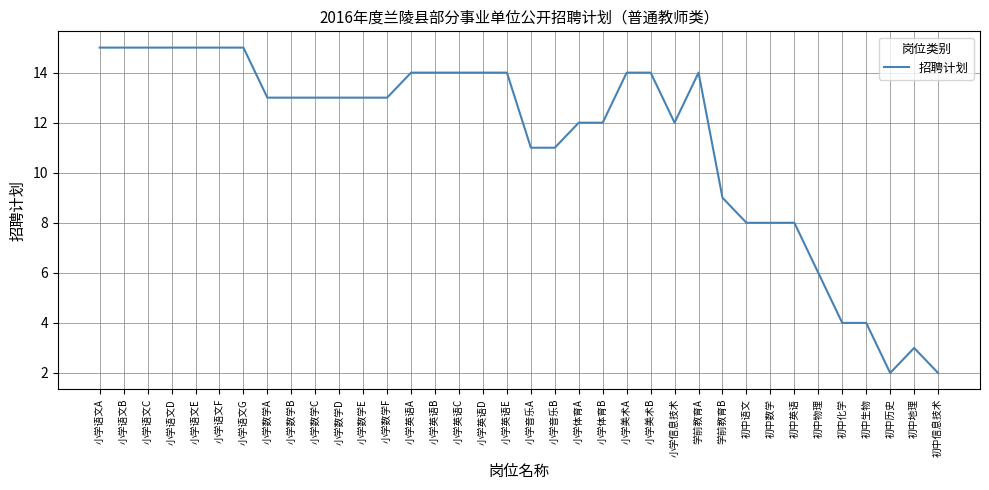

What position from the right is 小学美术B?

13